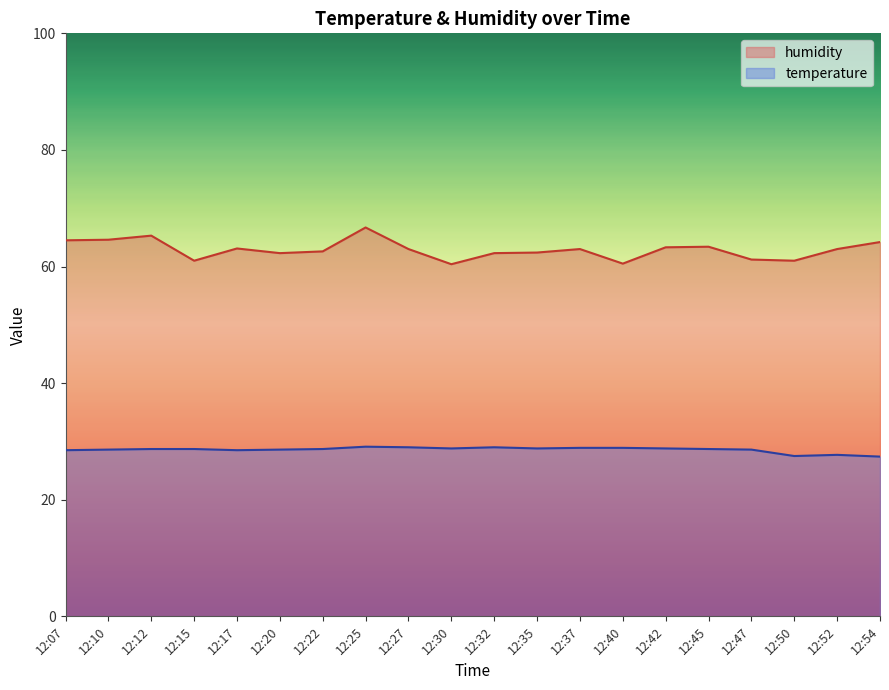

What is the minimum value shown in the chart?

27.4